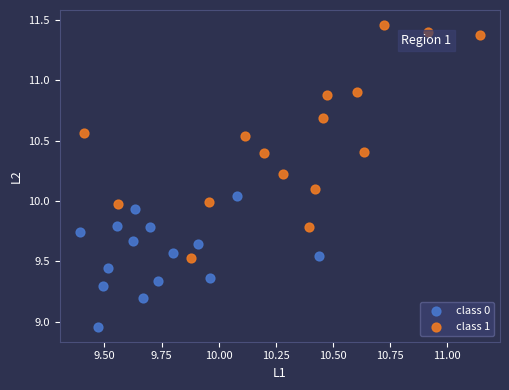

Which series contains the highest Y value?

class 1